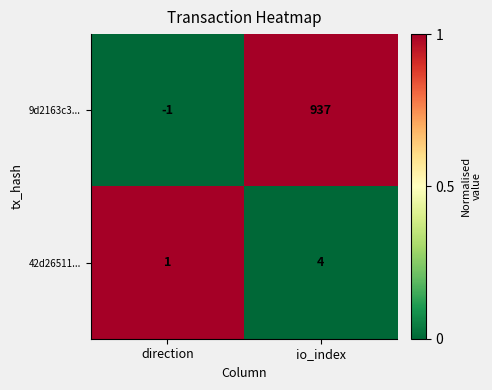

Which series has the largest total across all categories?

9d2163c3...